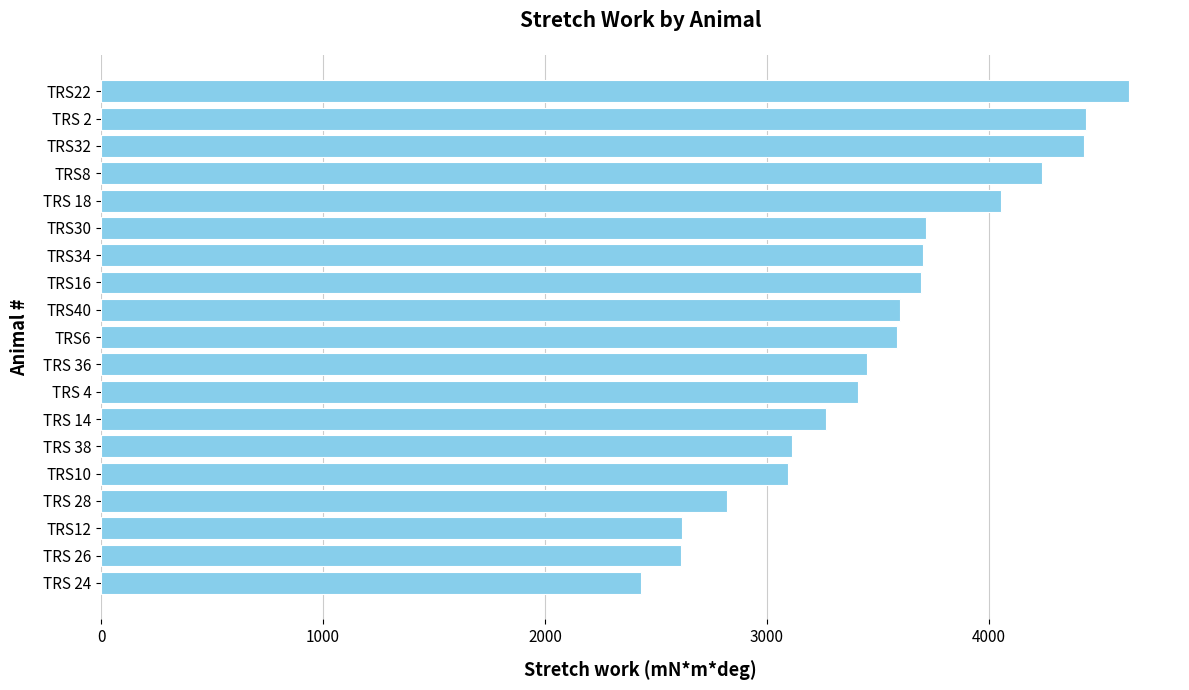

What is the difference between the maximum and minimum values?

2199